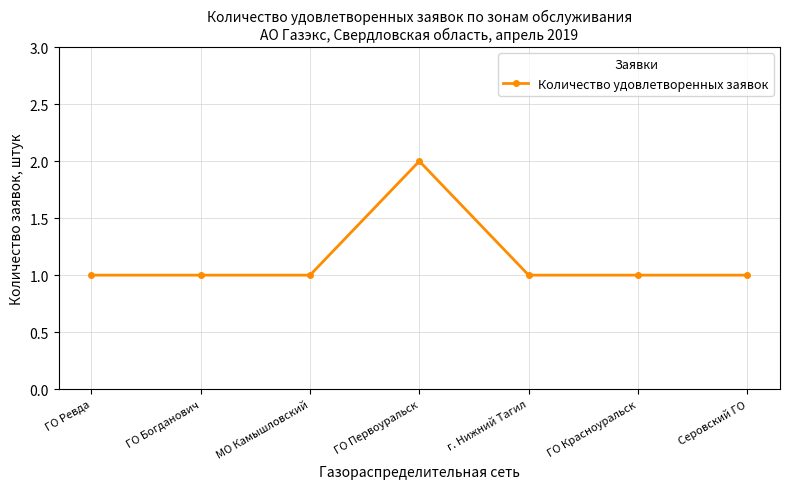

What is the label of the 4th point from the left?

ГО Первоуральск